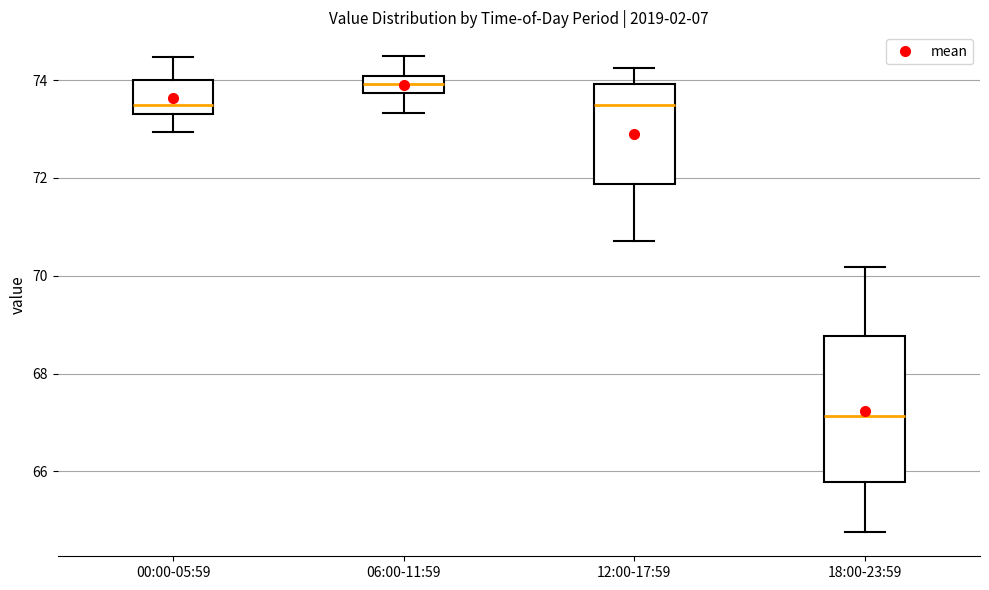

Which box's median line is the highest?

06:00-11:59